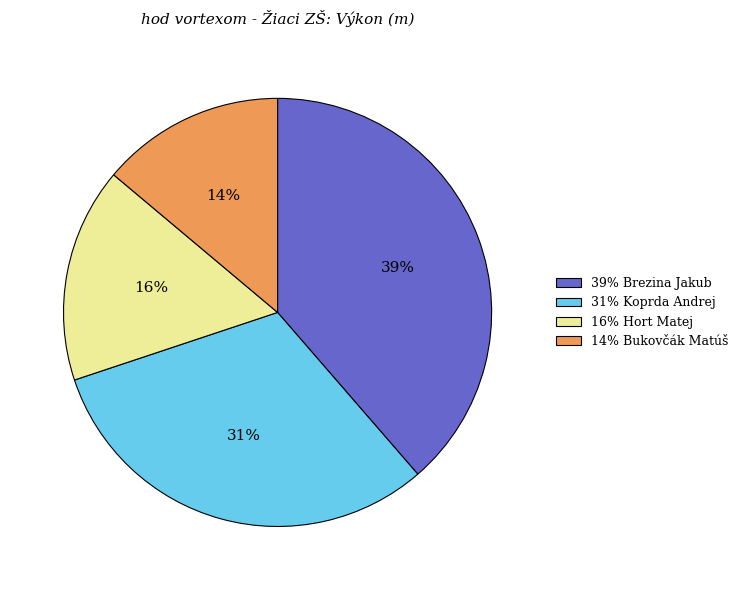

To the nearest percent, what is the average slice percentage?

25%